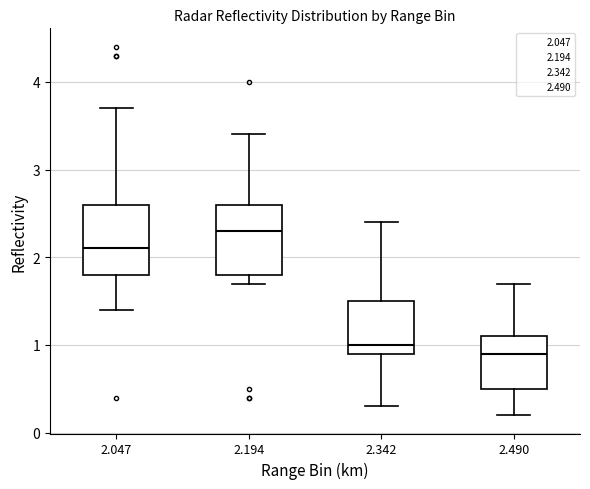

Reading left to right, transcribe this box plot: for each box, give where its median line is, the range the box spans, and where its two whiskers end, as read against the y-axis. The values are not printed on the chart, so give them approximately, as read against the axis.

2.047: median 2.1, box 1.8 to 2.6, whiskers 1.4 to 3.7
2.194: median 2.3, box 1.8 to 2.6, whiskers 1.7 to 3.4
2.342: median 1.0, box 0.9 to 1.5, whiskers 0.3 to 2.4
2.490: median 0.9, box 0.5 to 1.1, whiskers 0.2 to 1.7